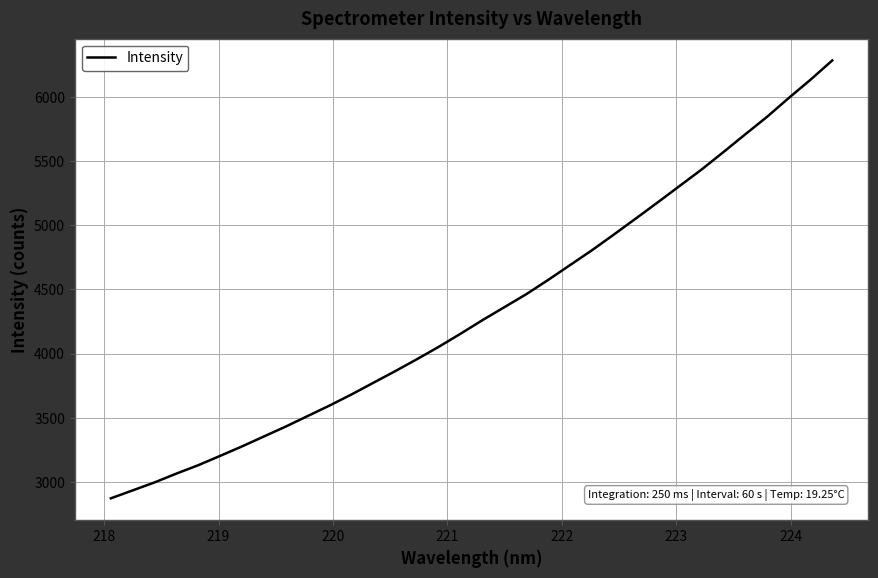

What is the minimum value shown in the chart?

2872.6